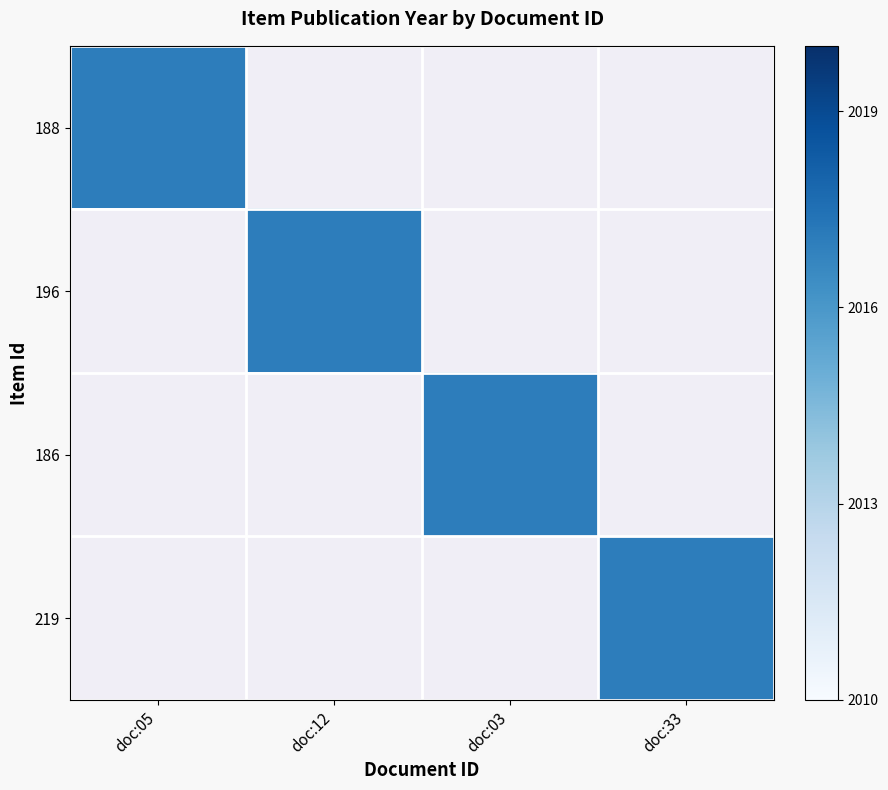

Reading left to right, transcribe all the data shown in this chart.

188: 2017	0	0	0
196: 0	2017	0	0
186: 0	0	2017	0
219: 0	0	0	2017